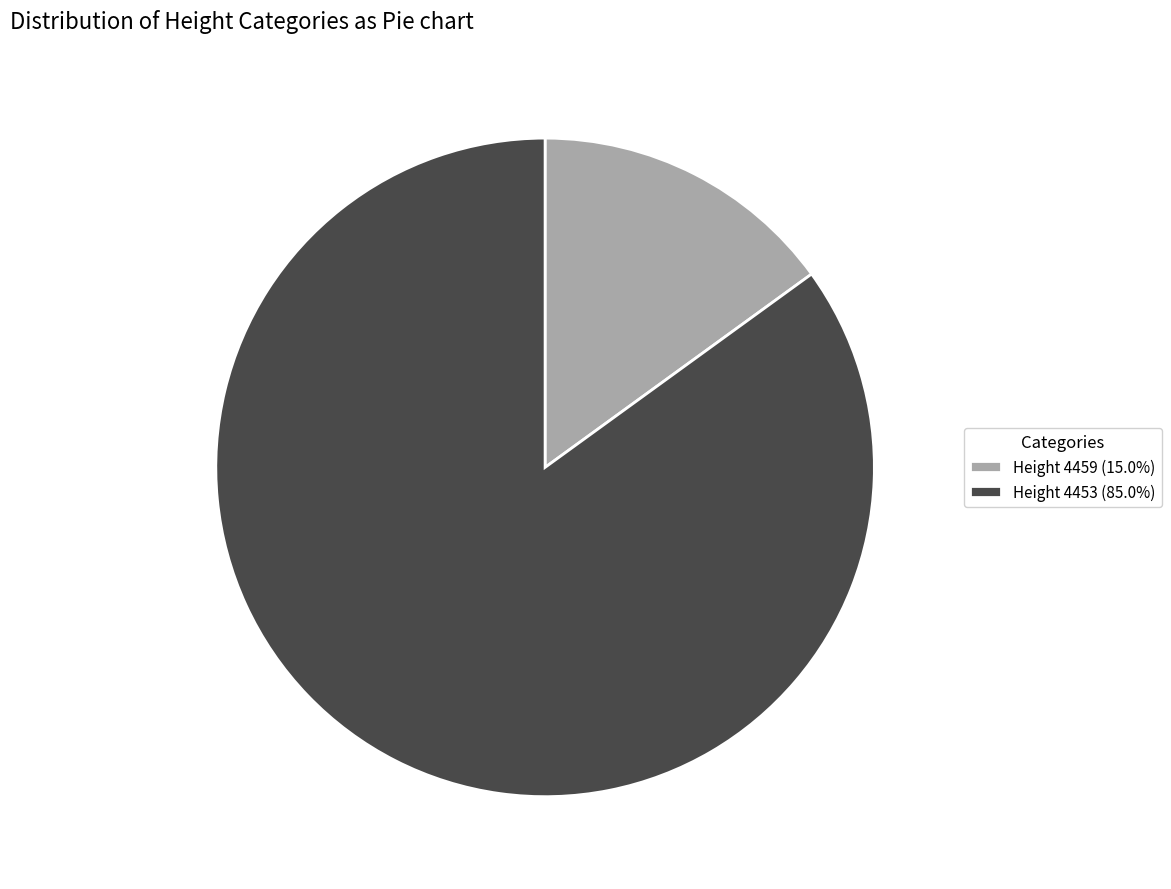

Count the number of slices in the pie.

2